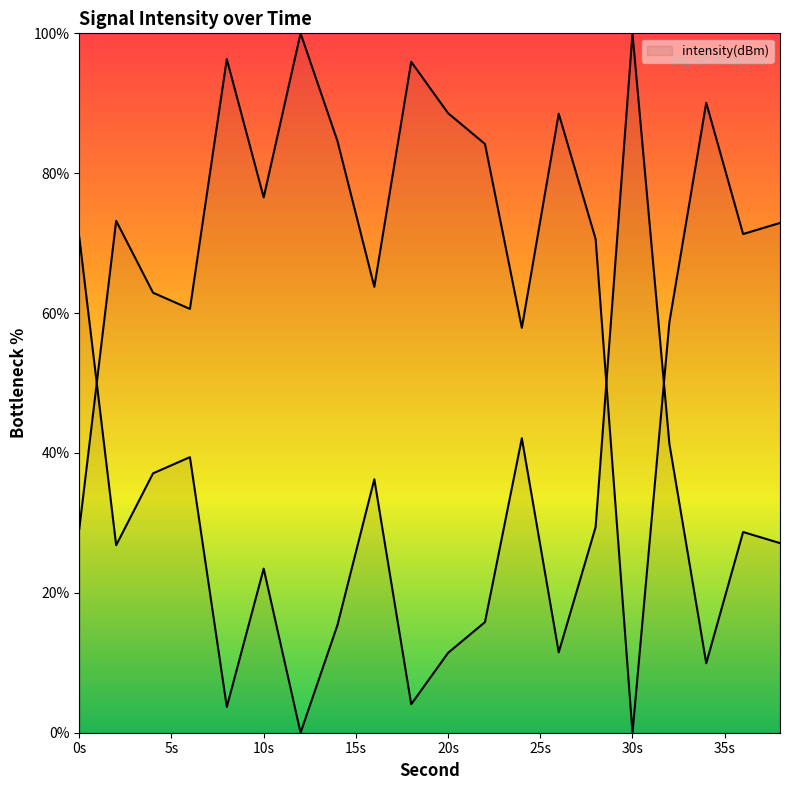

Reading right to left, what are all the values shown in this chart?

27.1	28.7	9.9	41.3	100.0	29.4	11.5	42.1	15.8	11.4	4.1	36.2	15.4	0.0	23.5	3.7	39.4	37.1	26.8	70.9